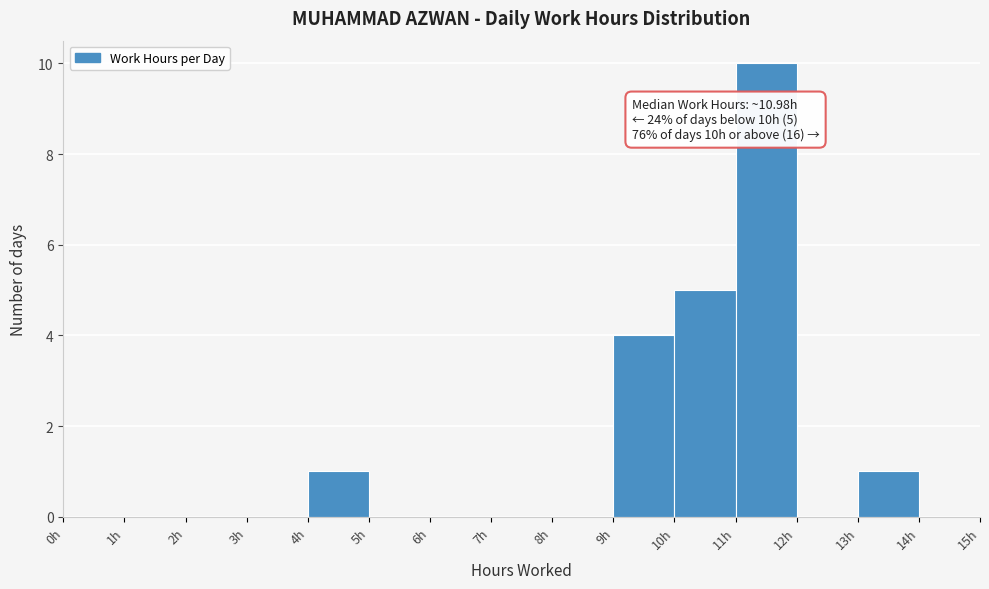

Over which range of the x-axis is the bar tallest?

11 to 12